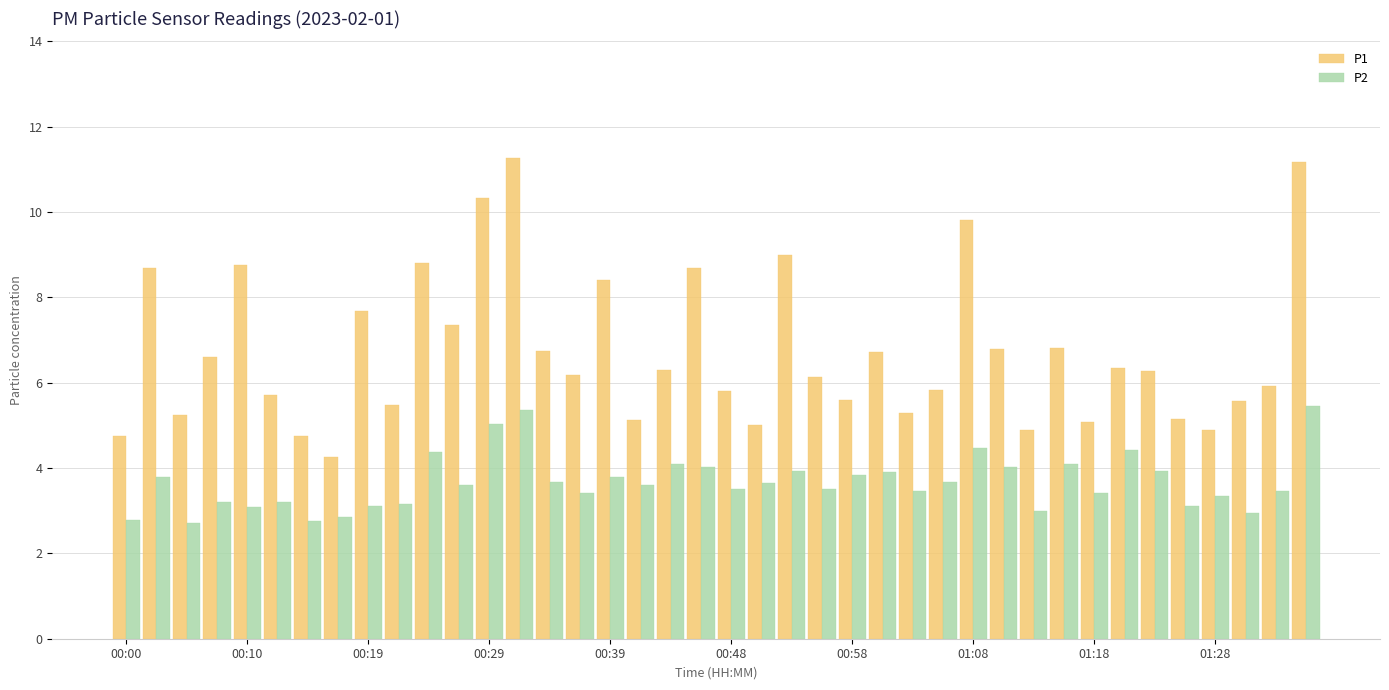

Rank the series by their maximum value, from lowest to highest.

P2, P1